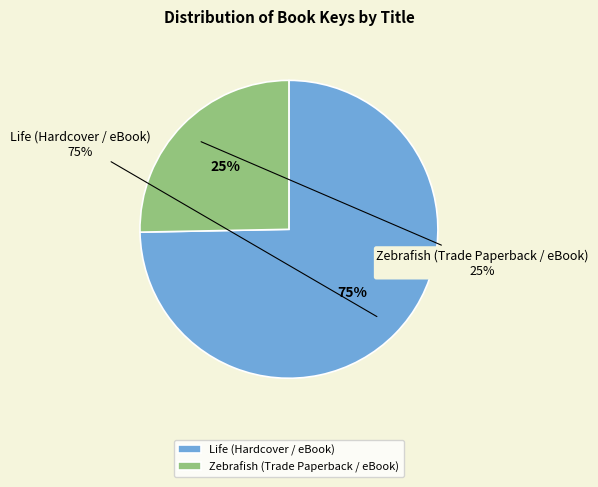

What is the total percentage of Zebrafish (Trade Paperback / eBook) and Life (Hardcover / eBook)?

100.0%